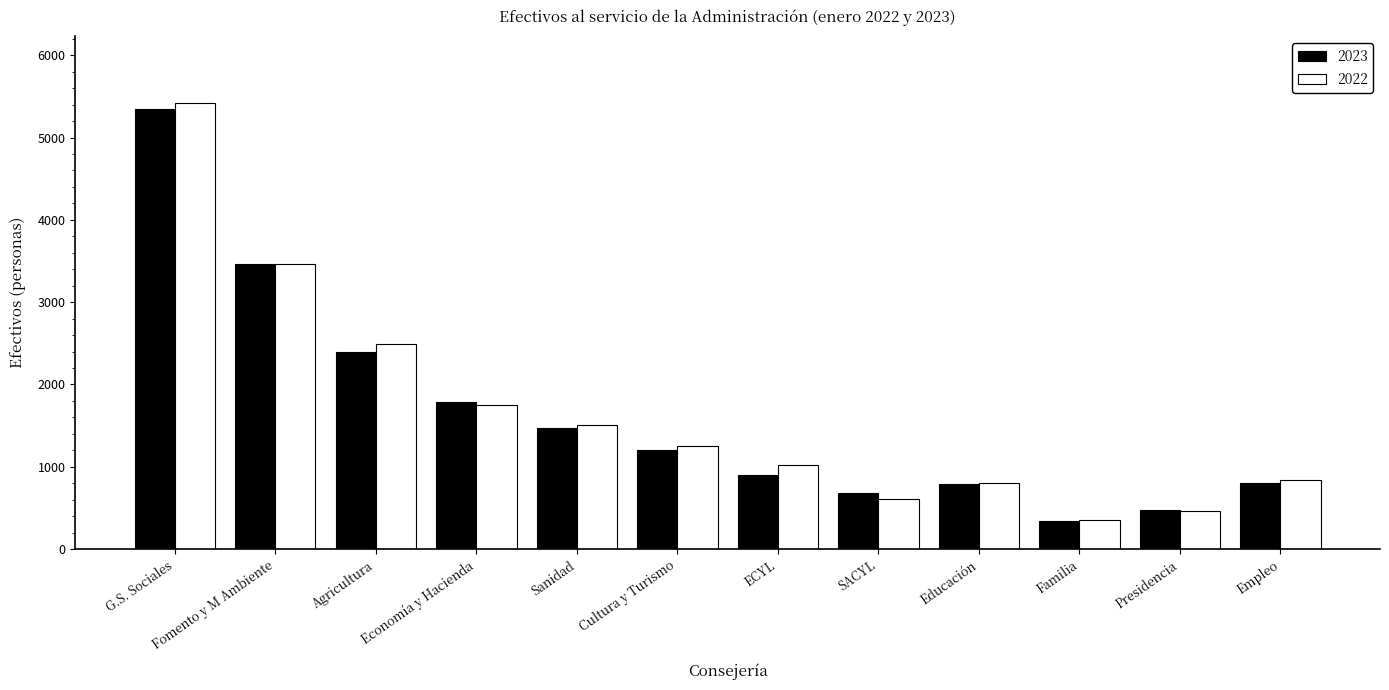

At which label does 2022 reach its peak?

G.S. Sociales